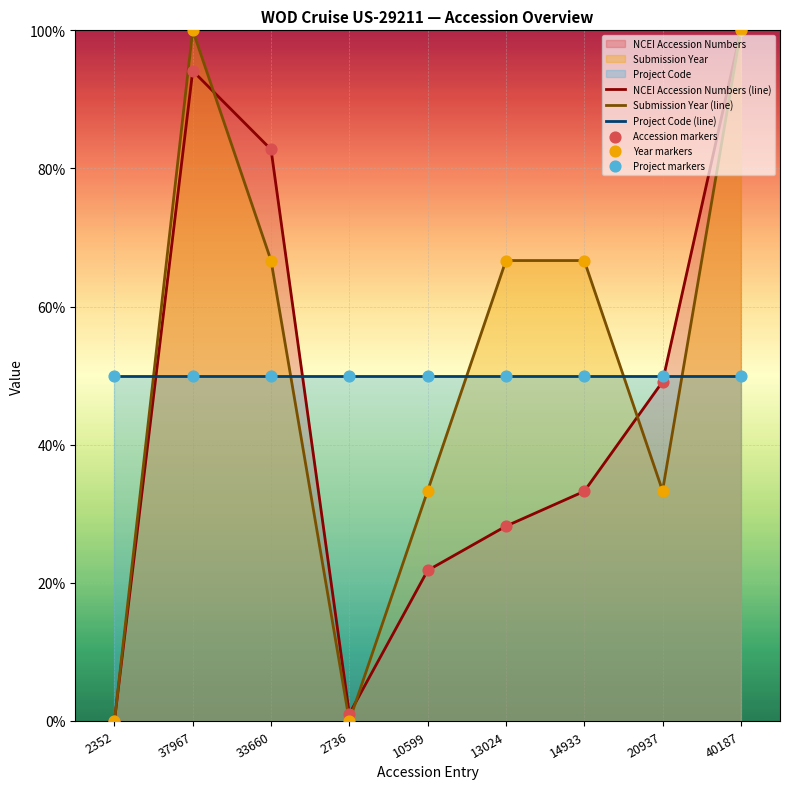

At how many categories does at least one series exceed 55?

5